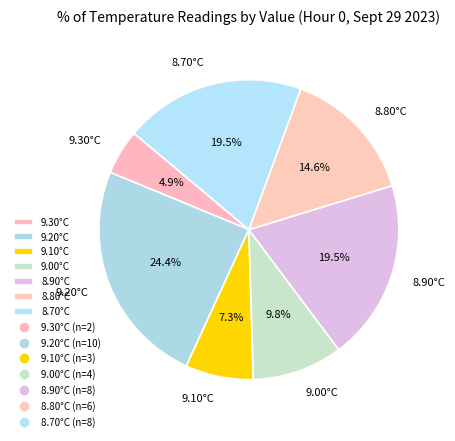

To the nearest percent, what is the average slice percentage?

14%